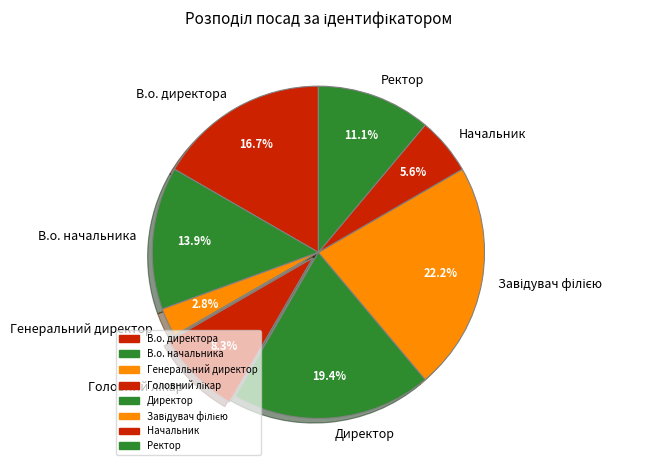

Does В.о. директора represent more than half of the total?

No